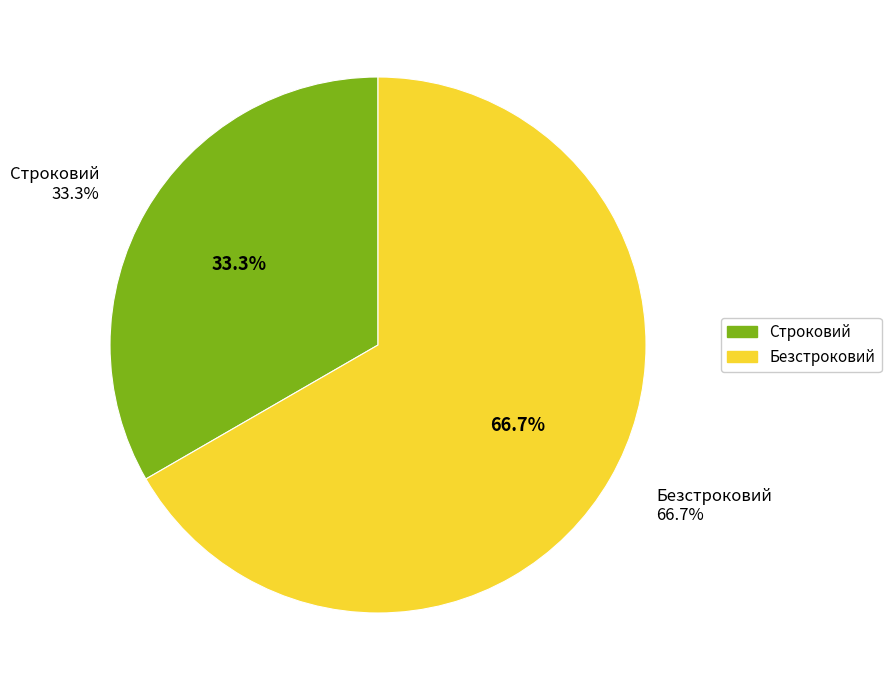

Which slice is the smallest?

Строковий